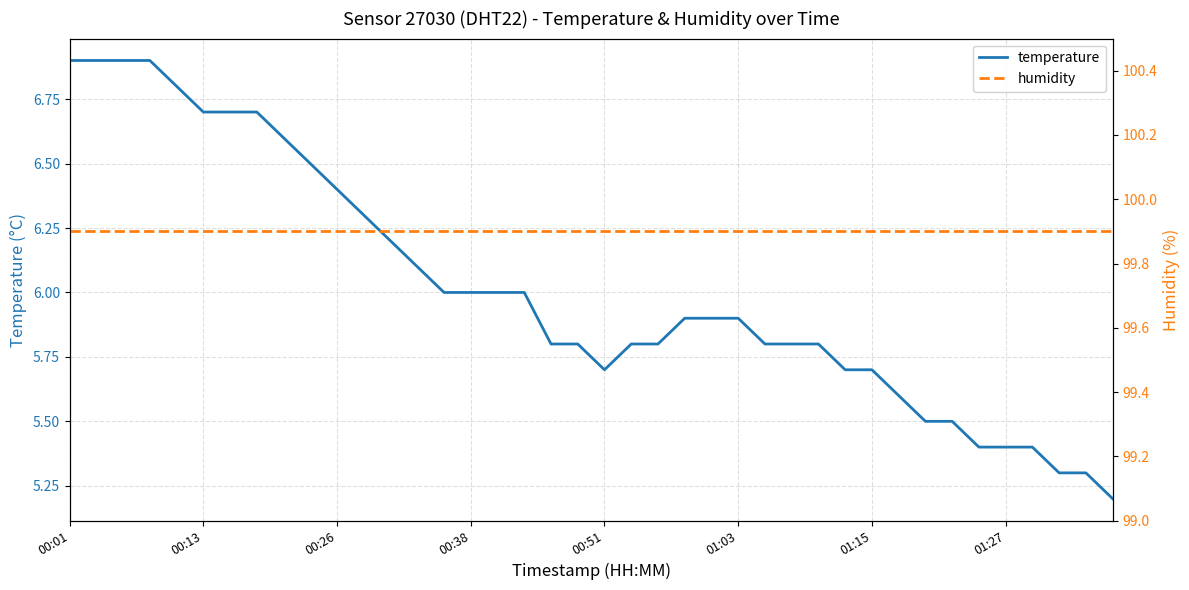

Which series has the widest spread of values?

temperature